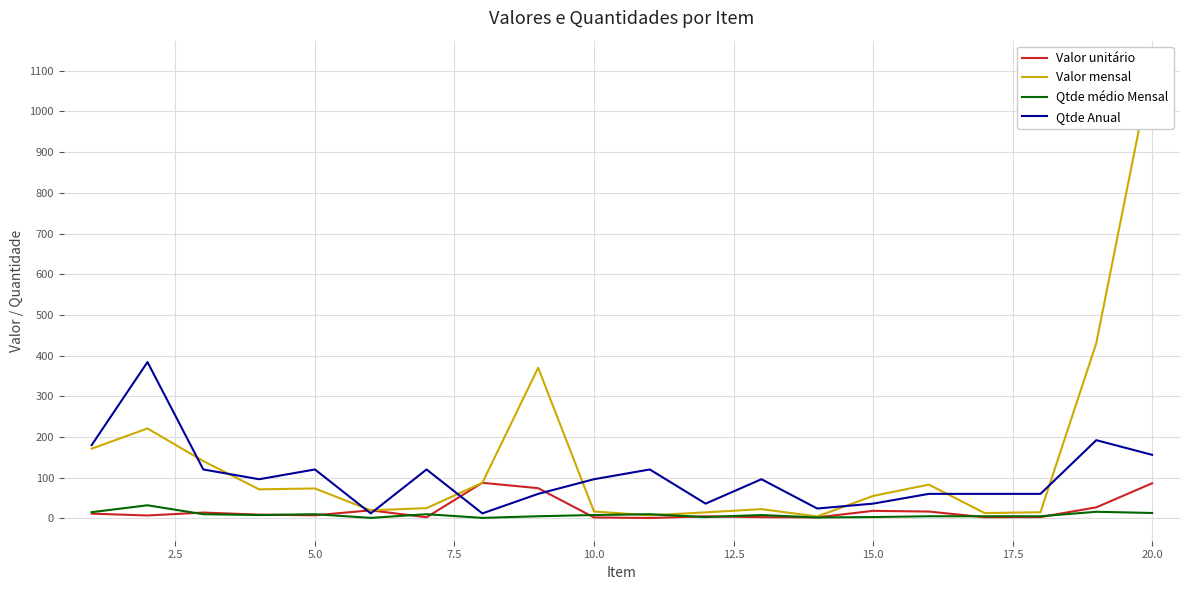

Is the value of Qtde Anual at 5.0 greater than the value of Qtde médio Mensal at 20.0?

Yes